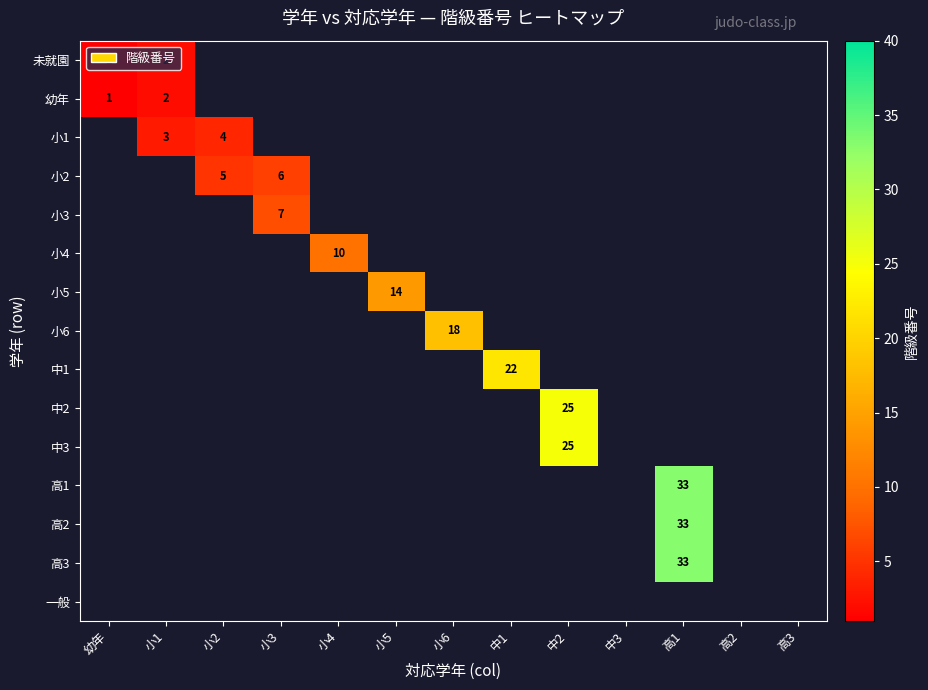

Count the number of data series in this chart.

15